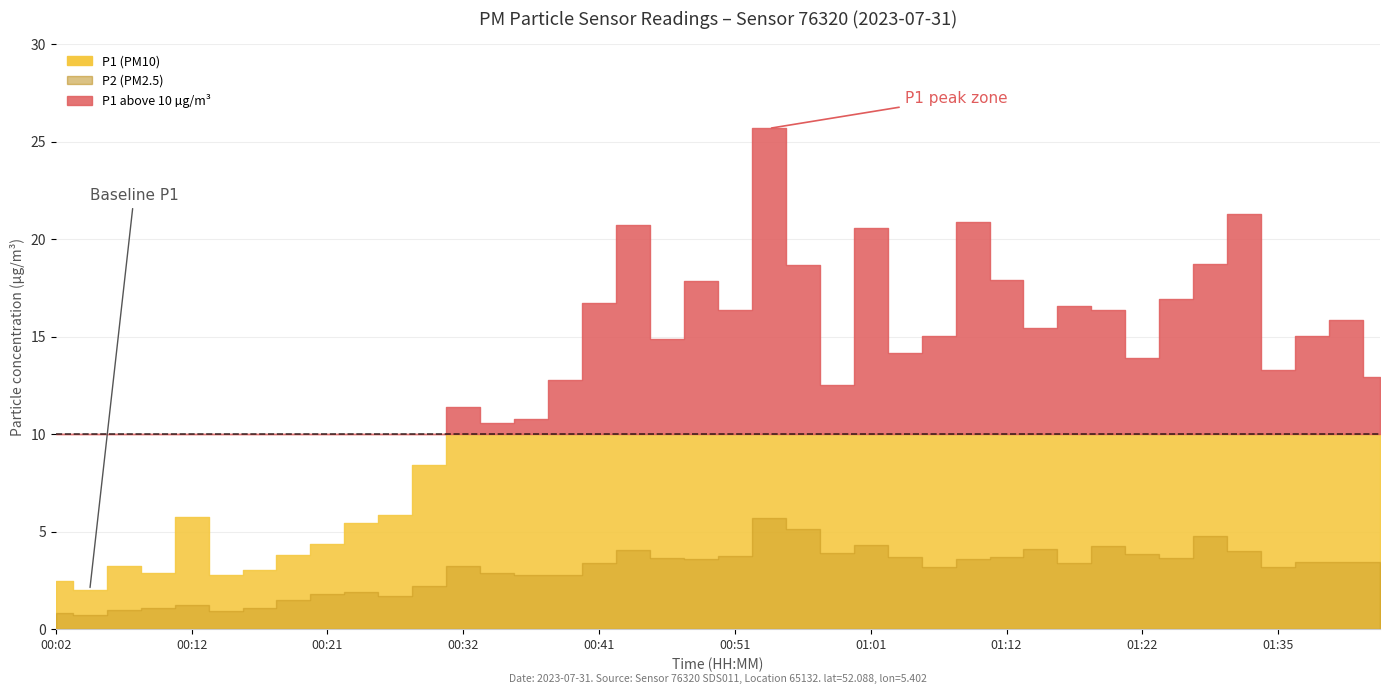

How many interior local peaks does the P2 series have?

10